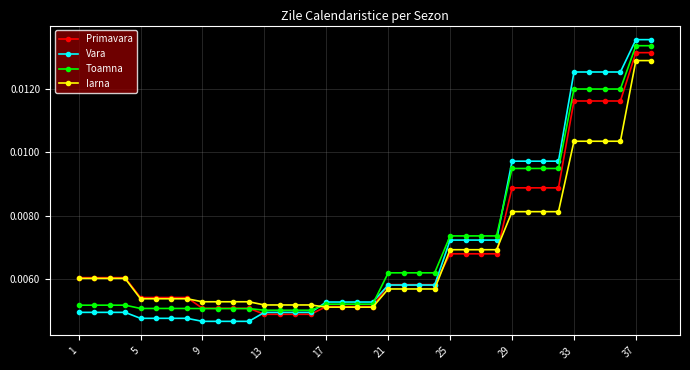

At how many categories does at least one series exceed 0?

38